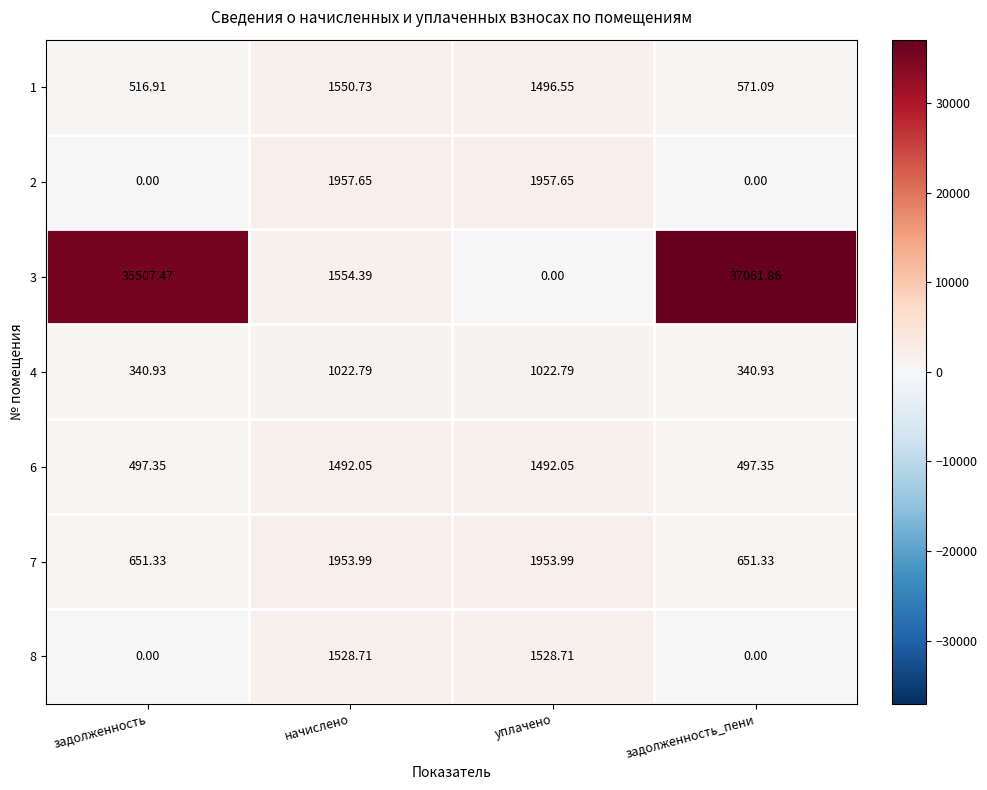

Which category has the highest value across all series?

задолженность_пени